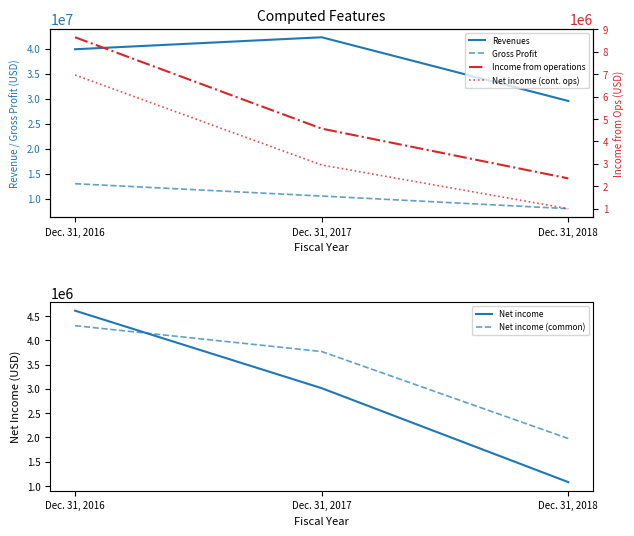

At which label is Net income closest to 2843845?

Dec. 31, 2017